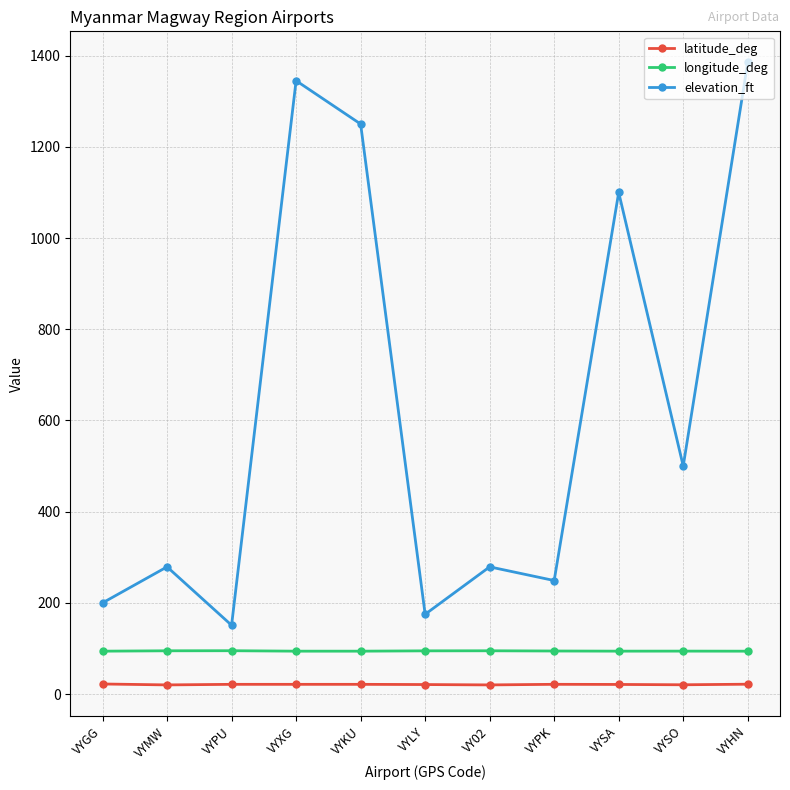

What is the sum of all elevation_ft values?

6913.0